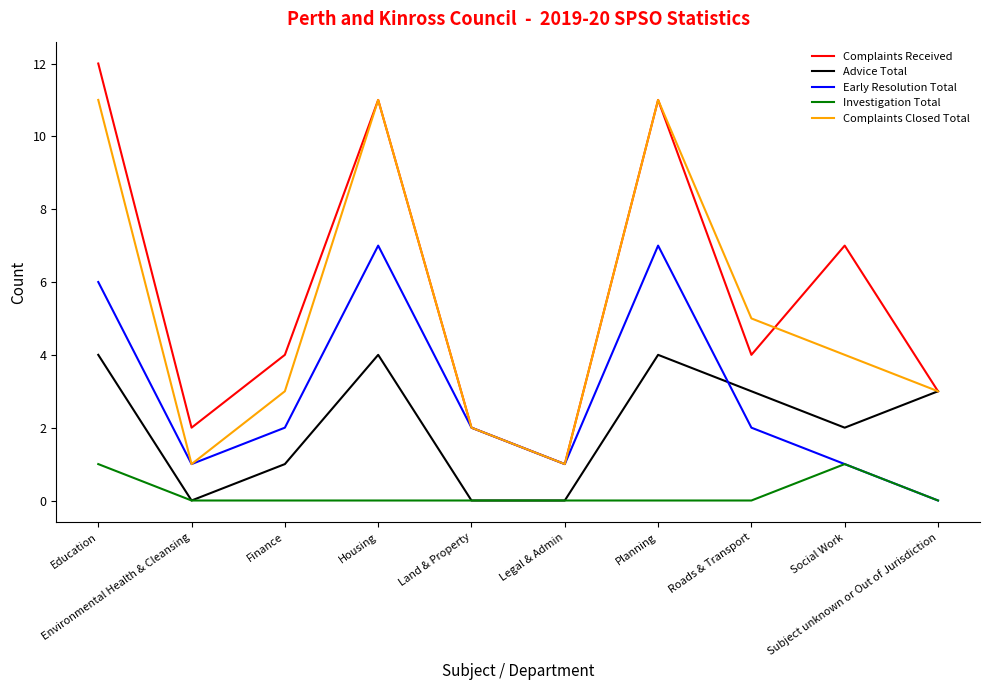

What is the highest value of the Complaints Closed Total series?

11